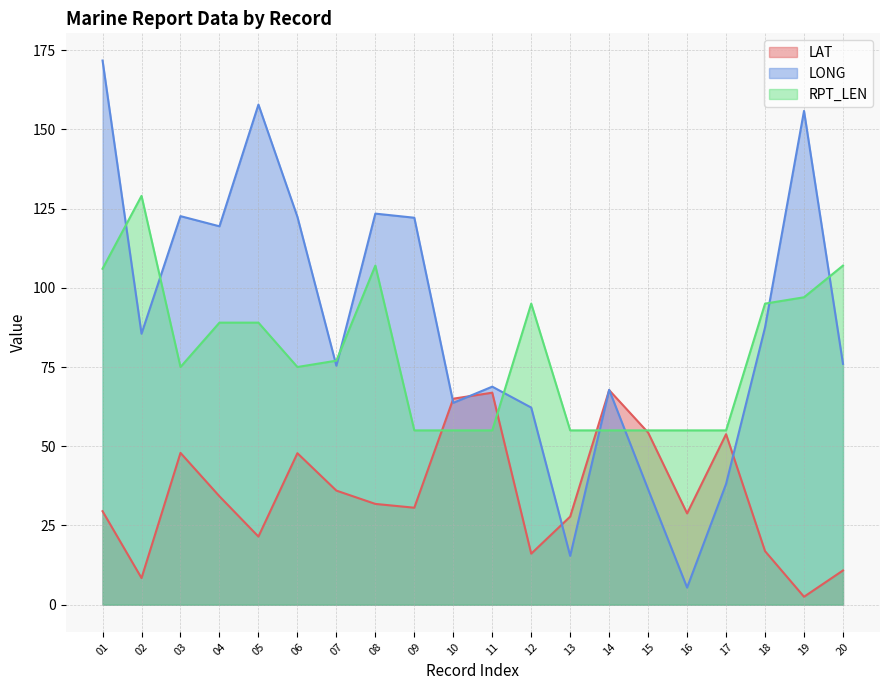

Between 03 and 06, which is larger?

03